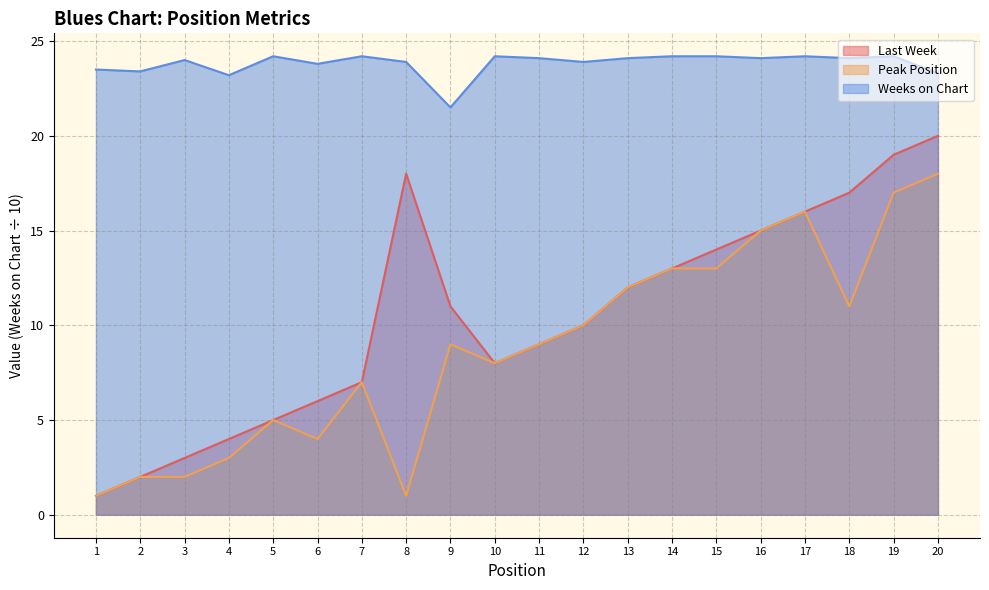

Which series has the largest range (max minus min)?

Last Week